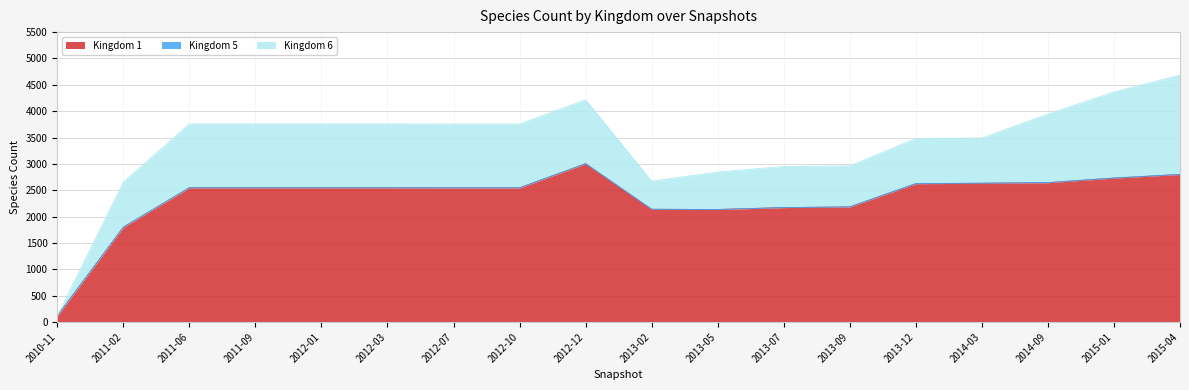

List the labels in order of Kingdom 1 value, largest first.

2012-12, 2015-04, 2015-01, 2014-09, 2014-03, 2013-12, 2011-06, 2011-09, 2012-01, 2012-03, 2012-07, 2012-10, 2013-09, 2013-07, 2013-02, 2013-05, 2011-02, 2010-11